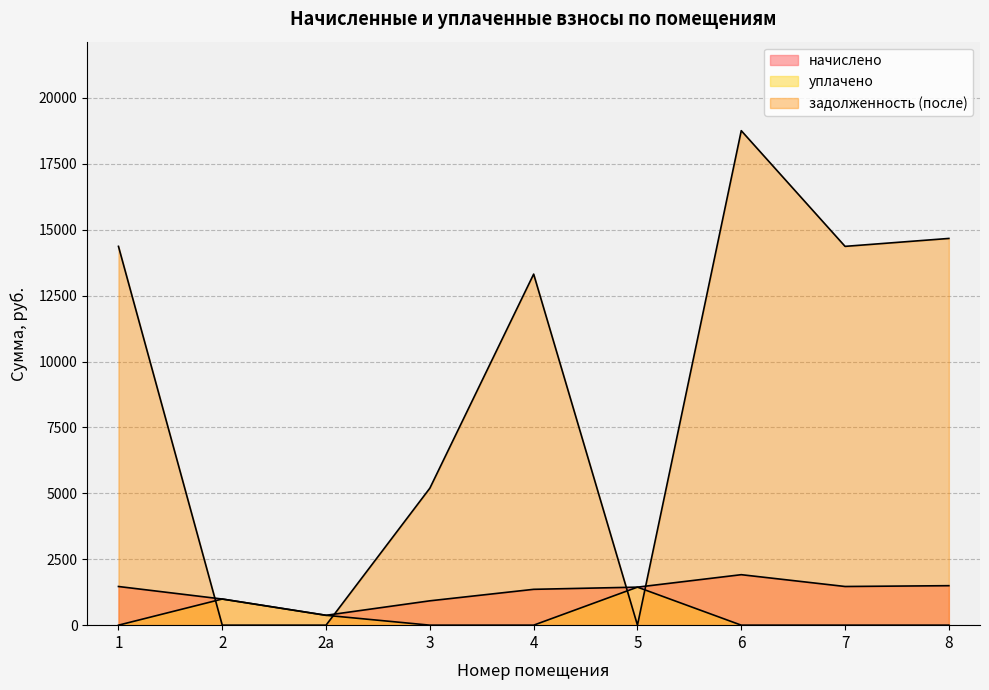

Where do задолженность (после) and начислено first cross each other?

1 and 2